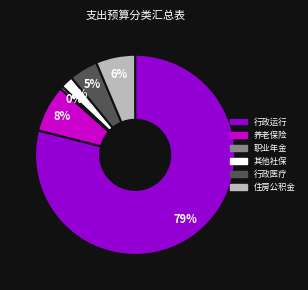

Which has a higher value, 住房公积金 or 行政运行?

行政运行